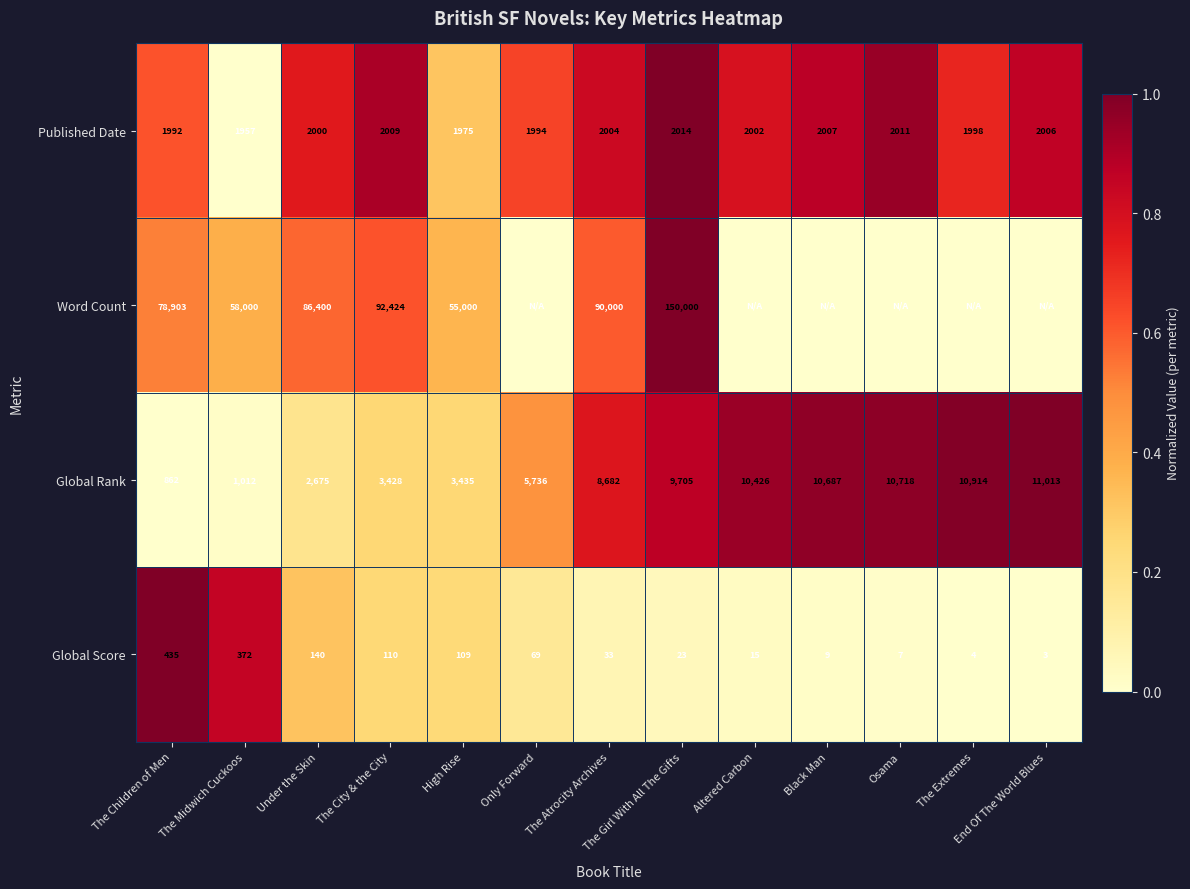

At which label is Global Rank closest to 5937?

Only Forward